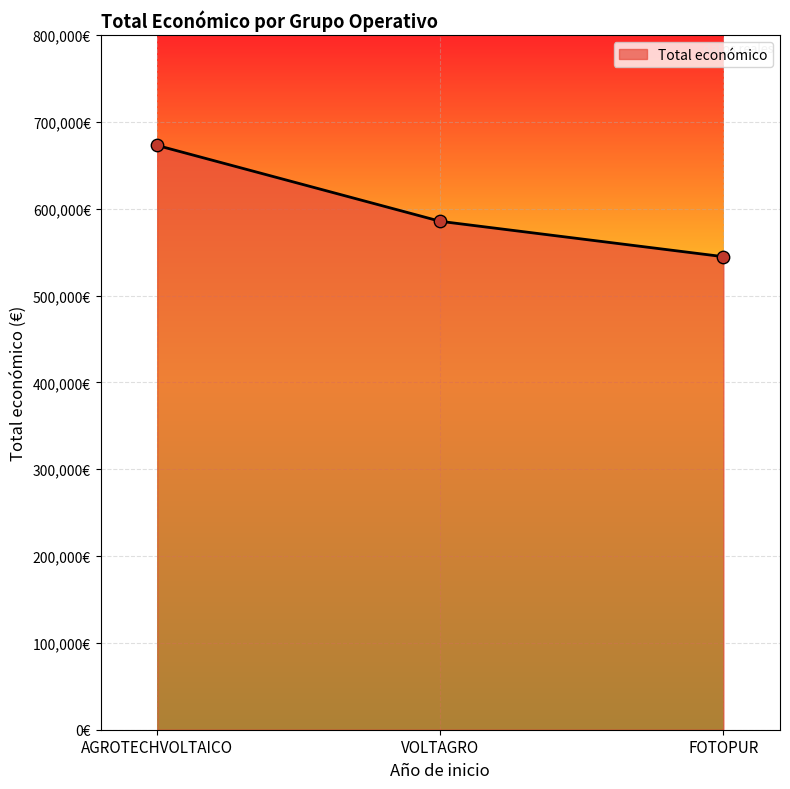

What is the change in value from AGROTECHVOLTAICO to VOLTAGRO?

-87347